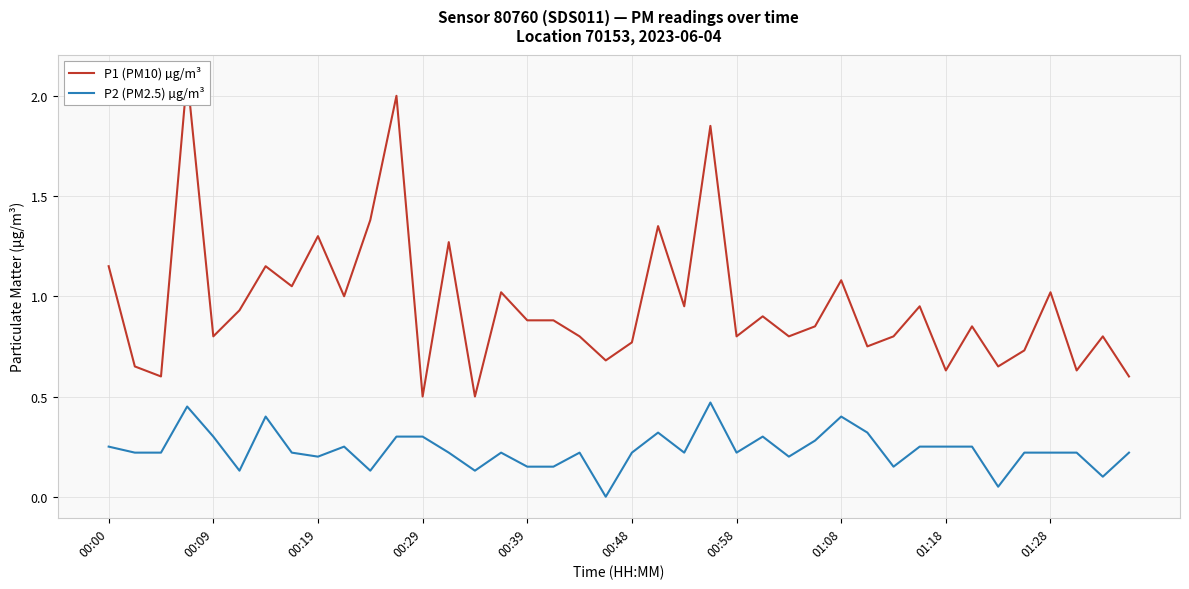

The value of P1 (PM10) µg/m³ at 00:39 is 0.3. True or false?

False